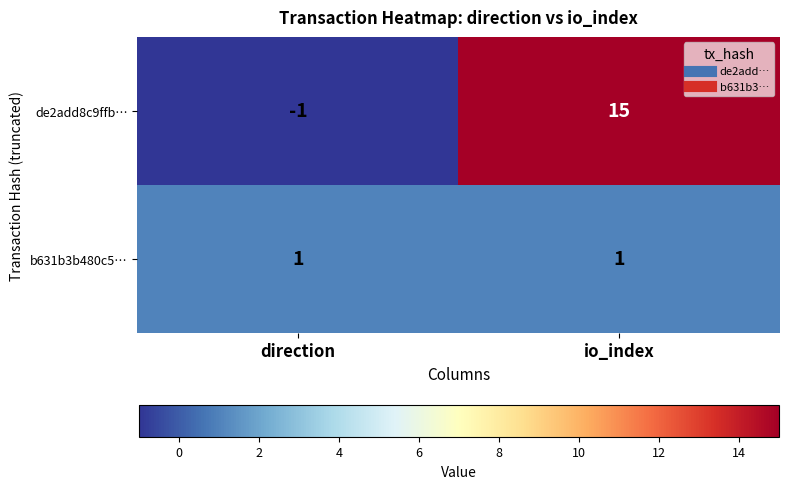

At which category is the sum across all series the highest?

io_index